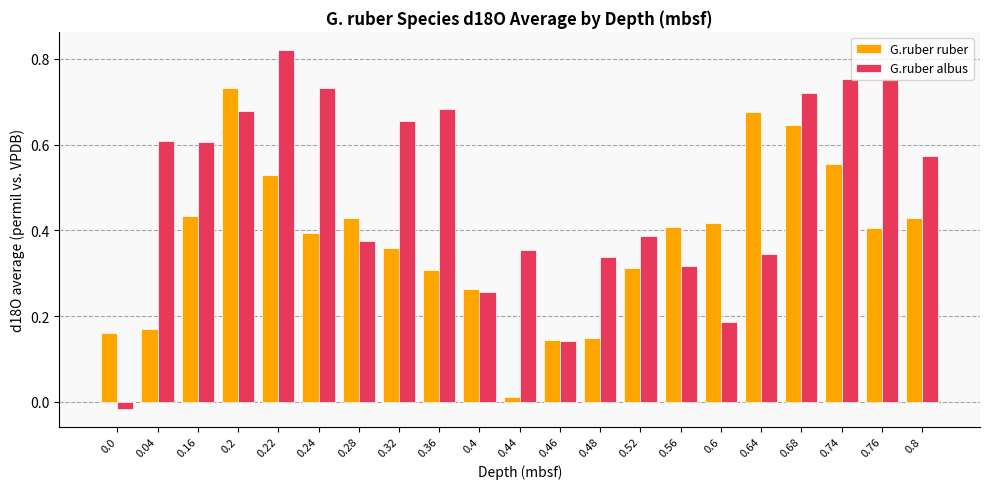

Which series has the largest total across all categories?

G.ruber albus